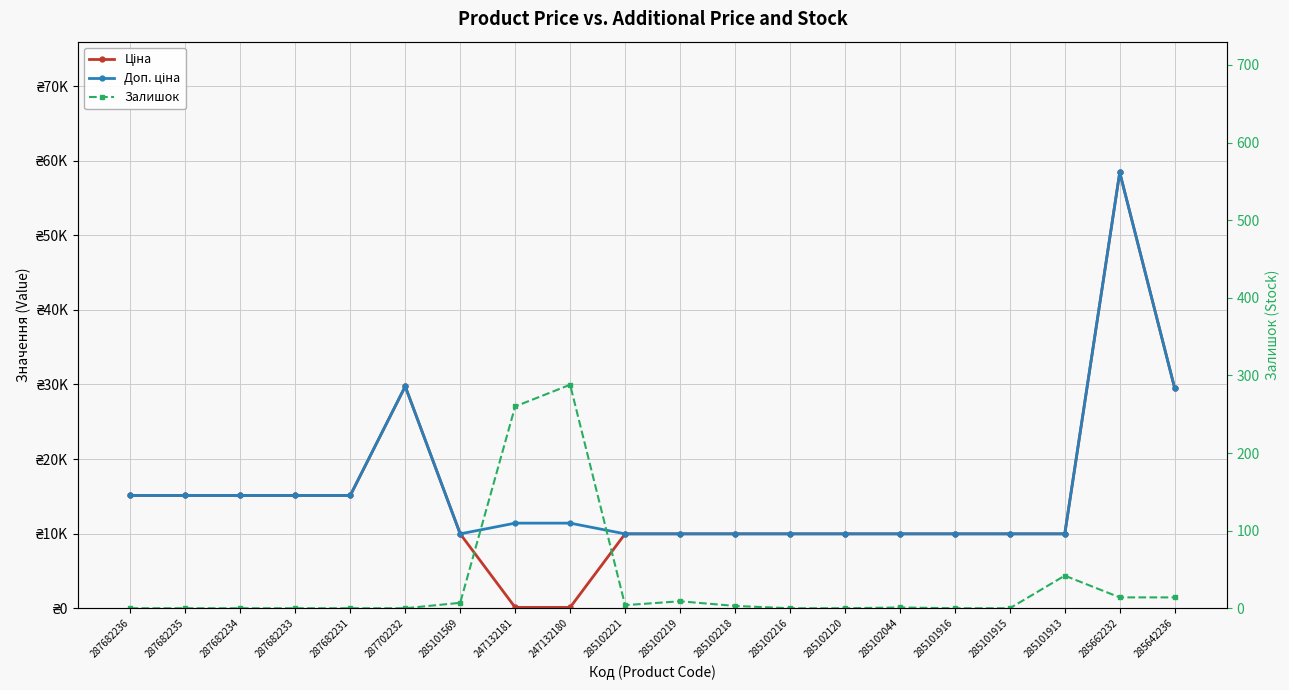

What position from the left is 285102216?

13